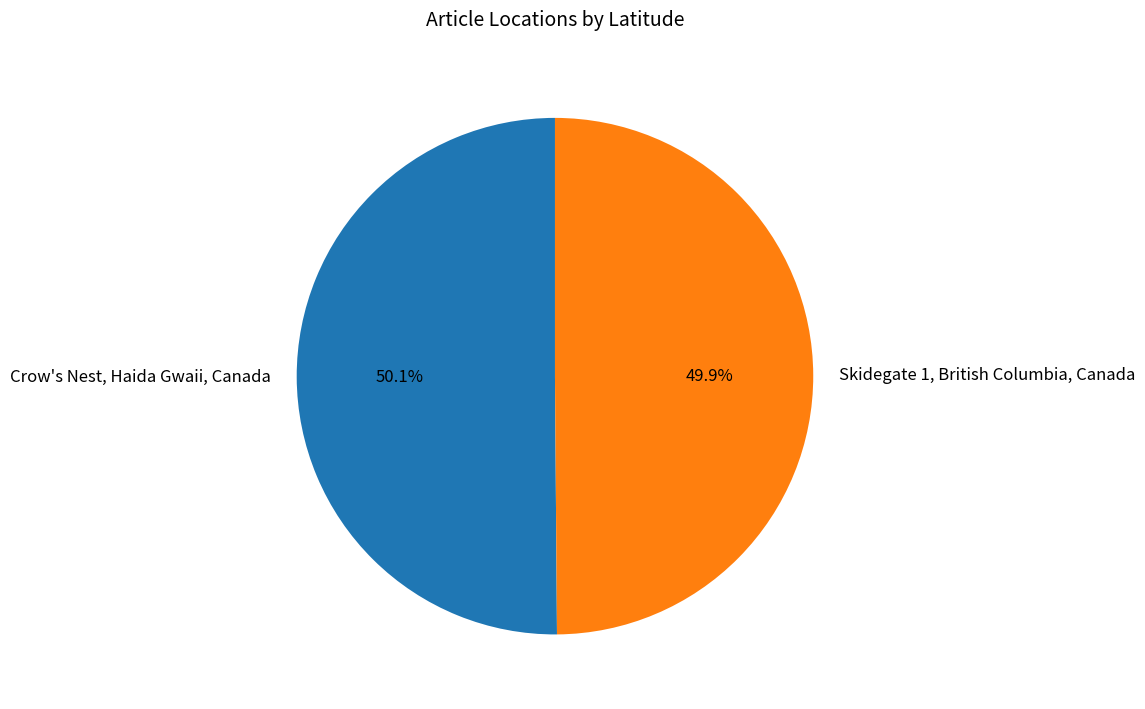

Is it true that Skidegate 1, British Columbia, Canada is 50% of the pie?

True